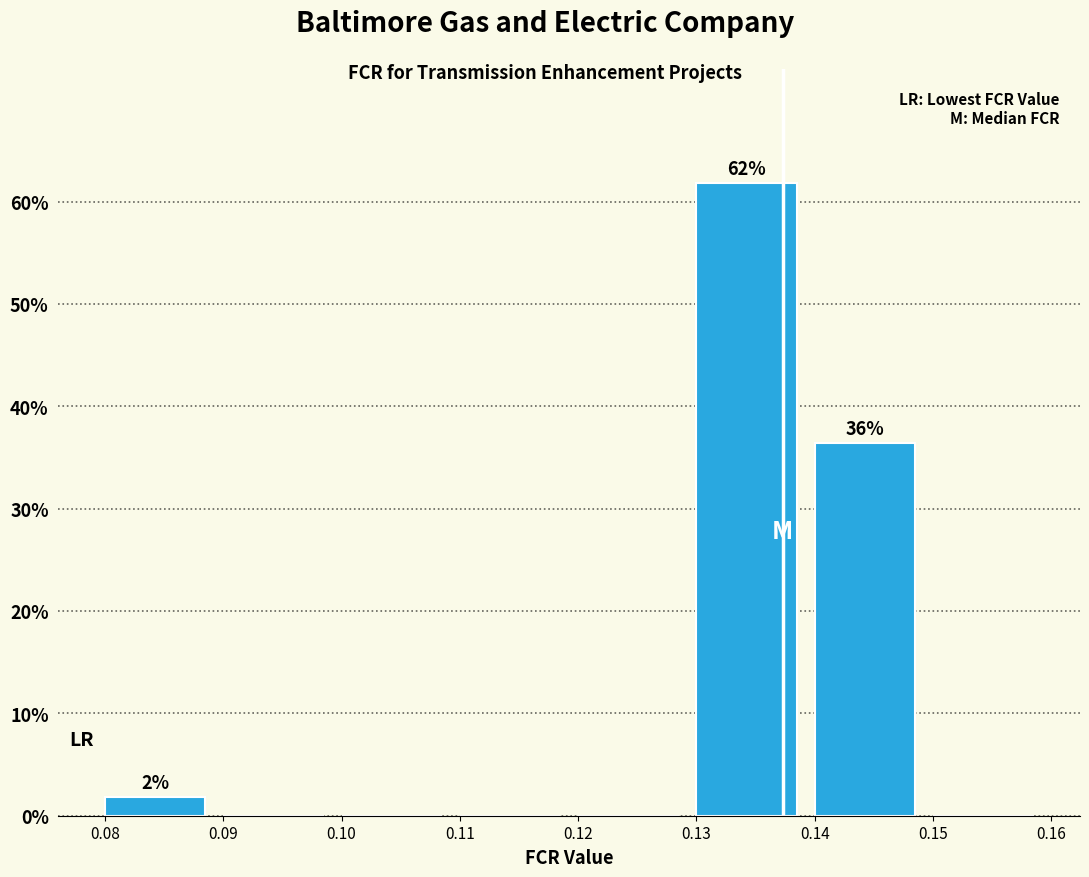

Over which range of the x-axis is the bar tallest?

0.13 to 0.14